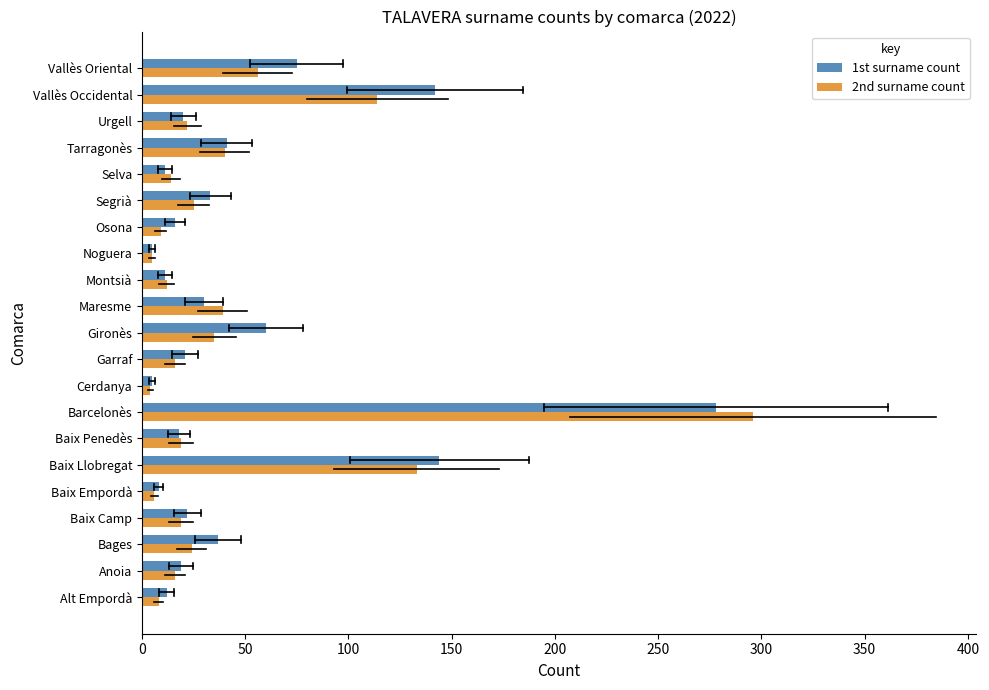

Which label corresponds to the largest value in the chart?

Barcelonès